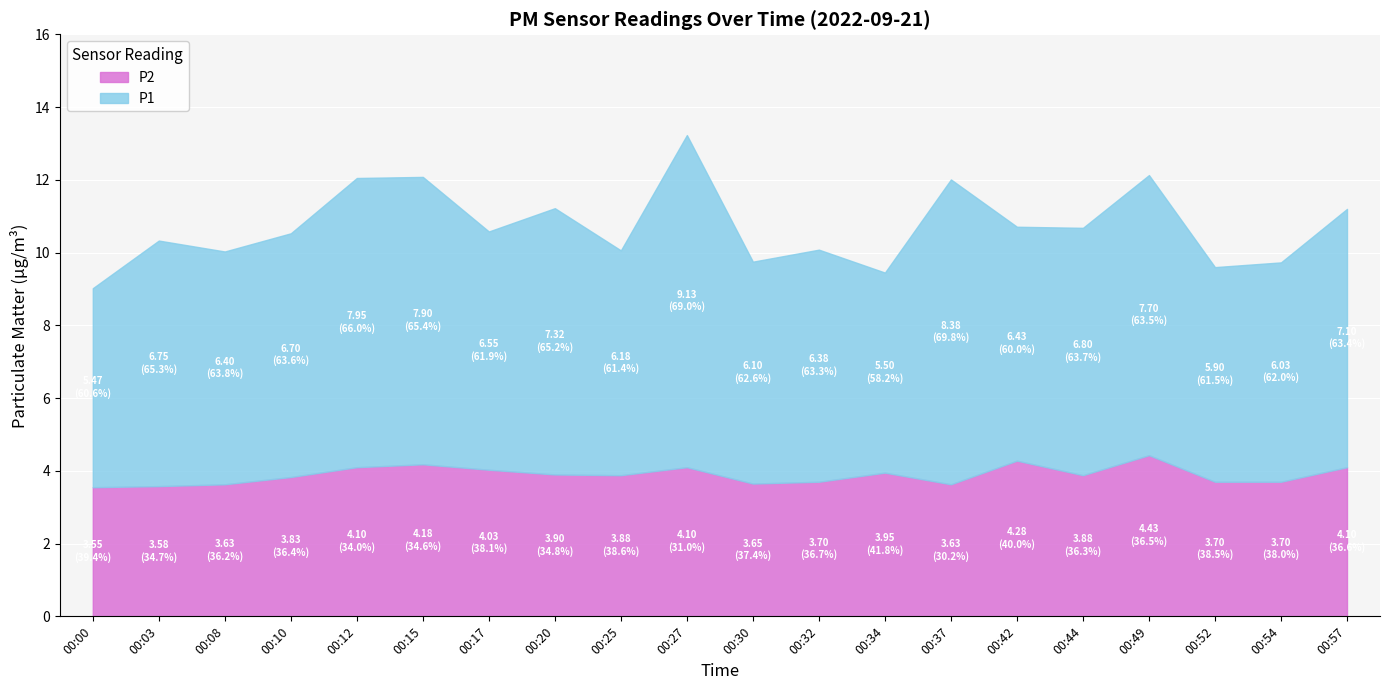

Rank the series by their maximum value, from highest to lowest.

P1, P2